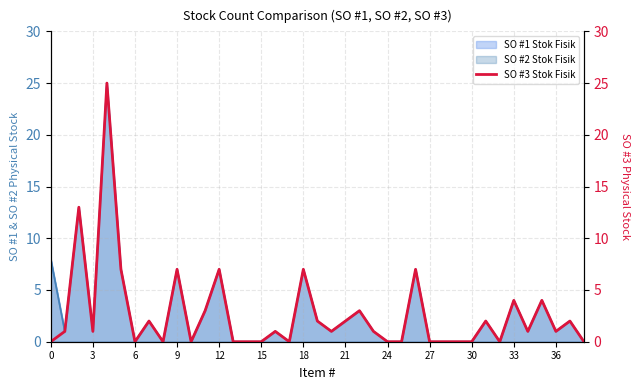

What is the average value?

3